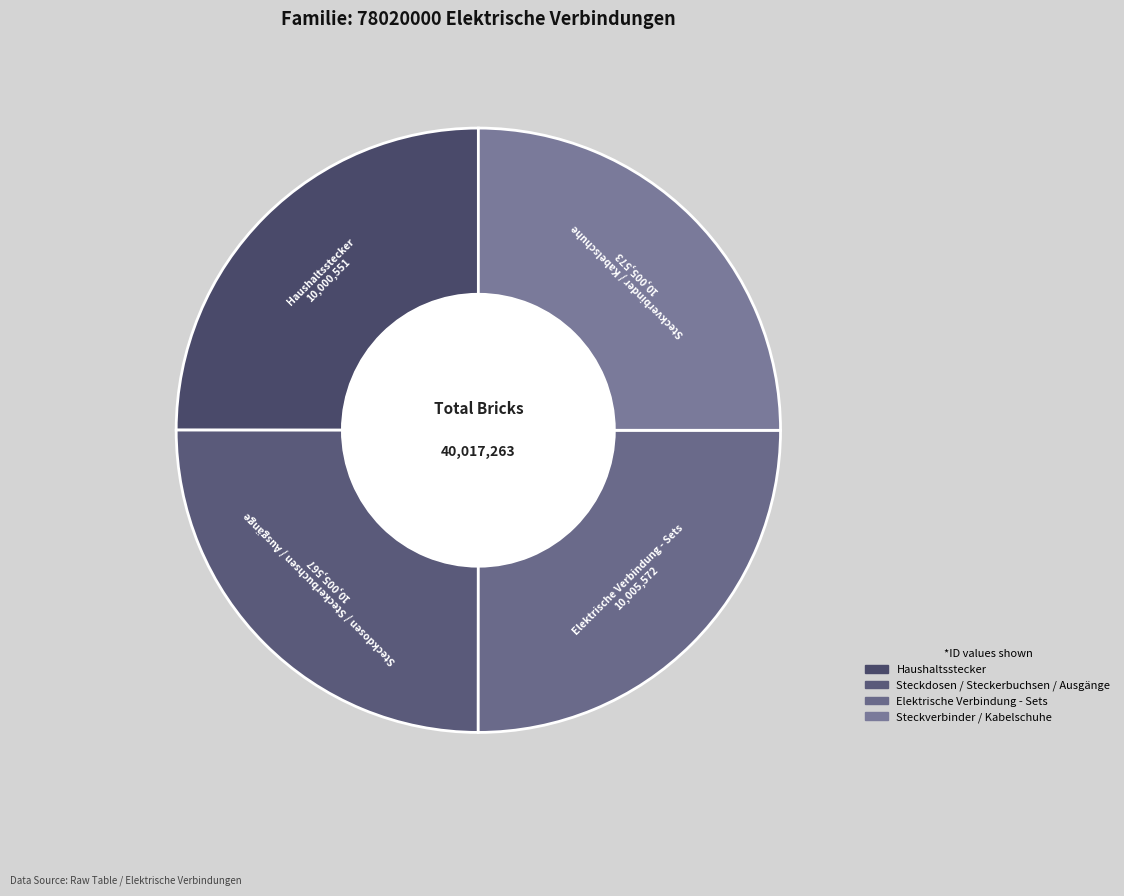

Is it true that Steckdosen / Steckerbuchsen / Ausgänge is 32% of the pie?

False